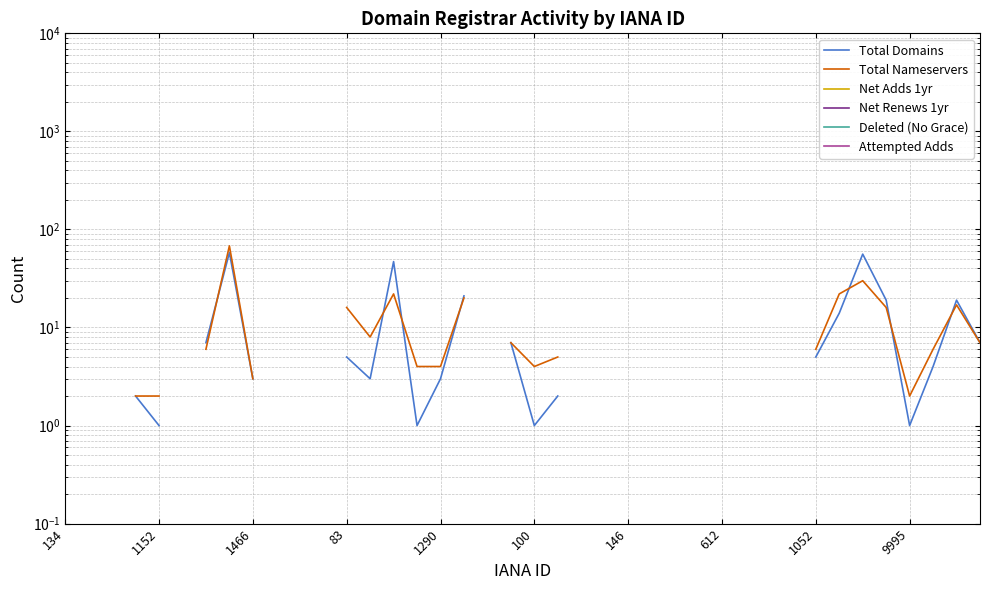

True or false: Net Adds 1yr and Total Domains intersect in this chart.

False